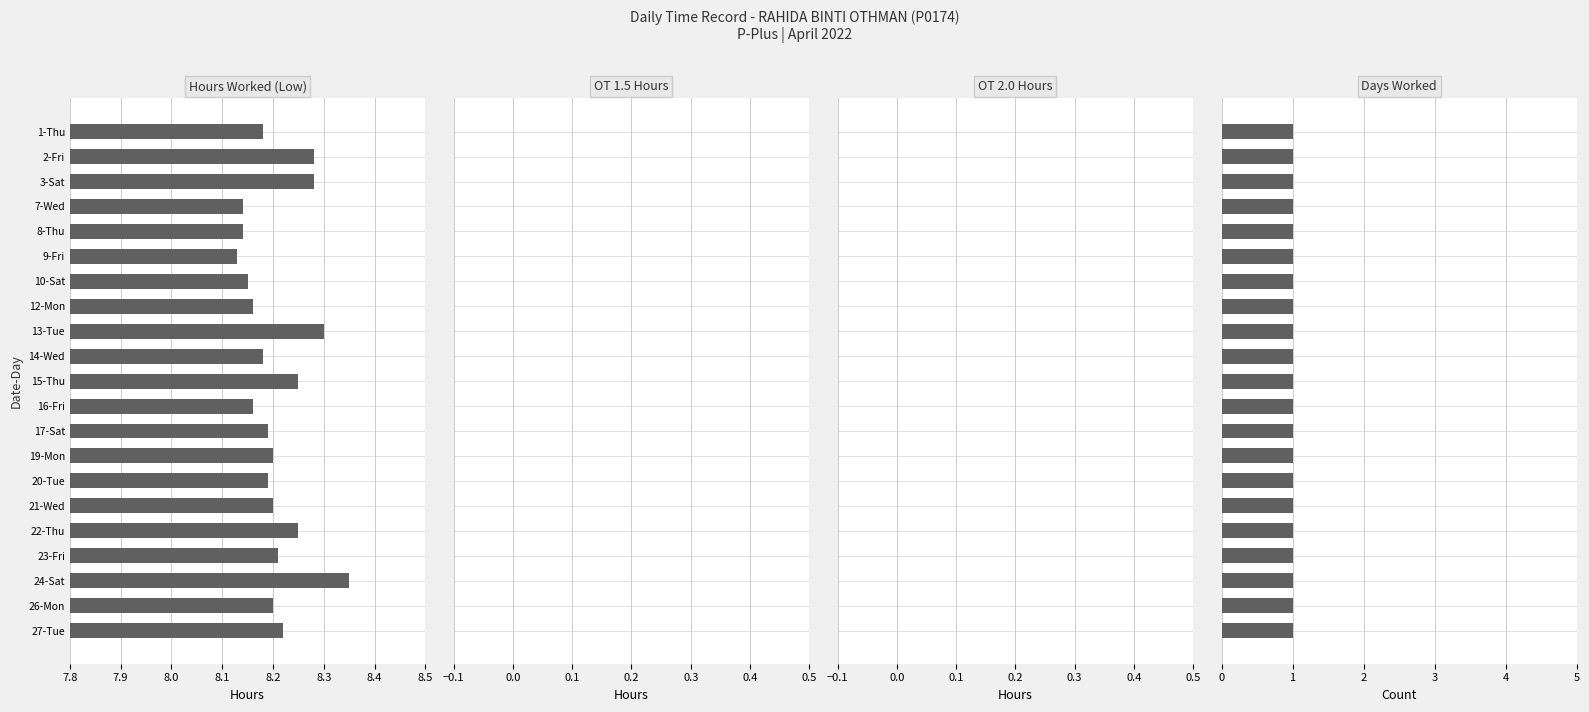

Is the value of Hours Worked (Low) at 20 greater than the value of Days Worked at 19?

Yes